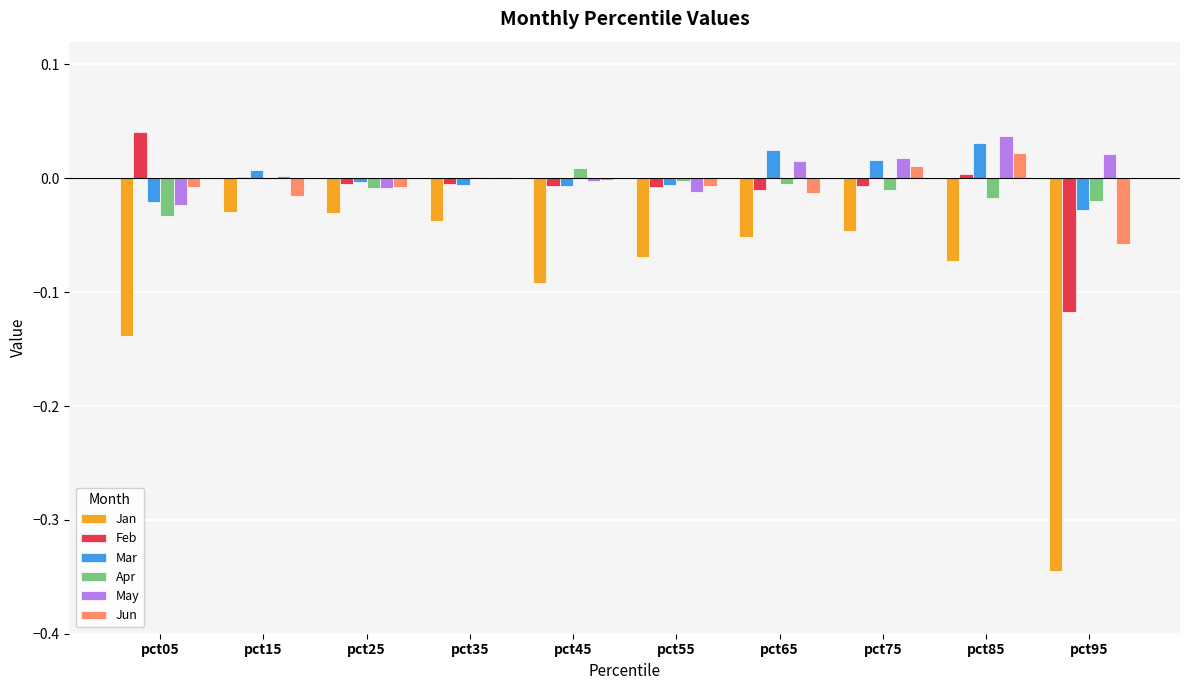

Between pct25 and pct45, which series saw the biggest shift?

Jan